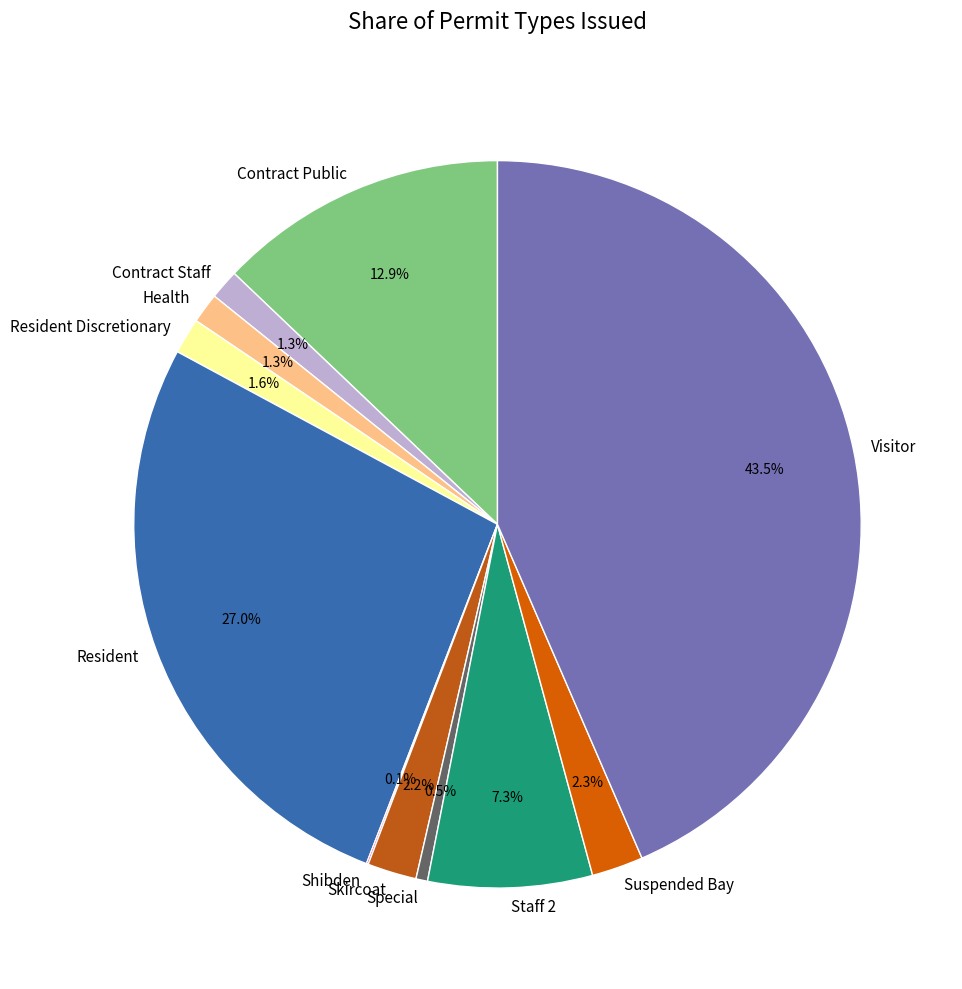

What percentage is the Suspended Bay slice, to the nearest percent?

2%